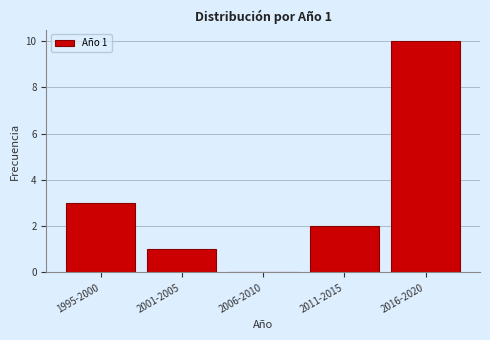

Reading left to right, list all the values displayed in this chart.

1995-2000=3	2001-2005=1	2006-2010=0	2011-2015=2	2016-2020=10